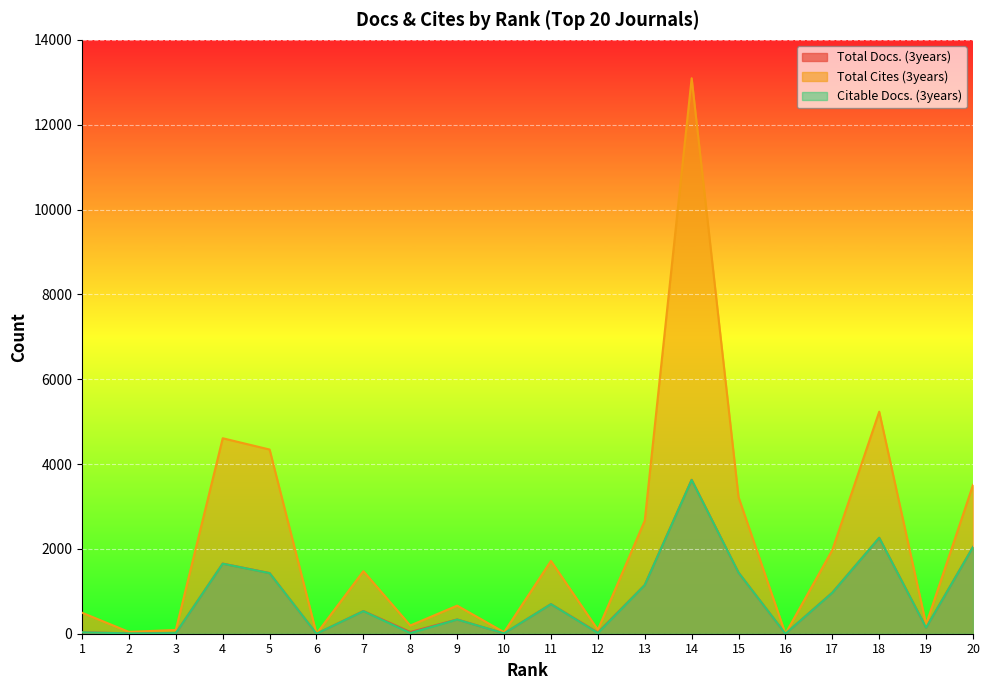

Which series changed the most between 1 and 13?

Total Cites (3years)